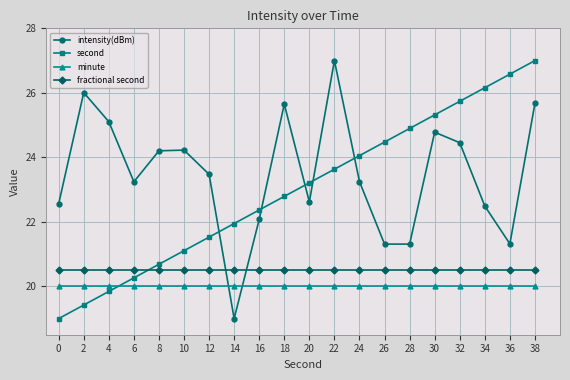

The minute series shows 12.2 at 36. True or false?

False